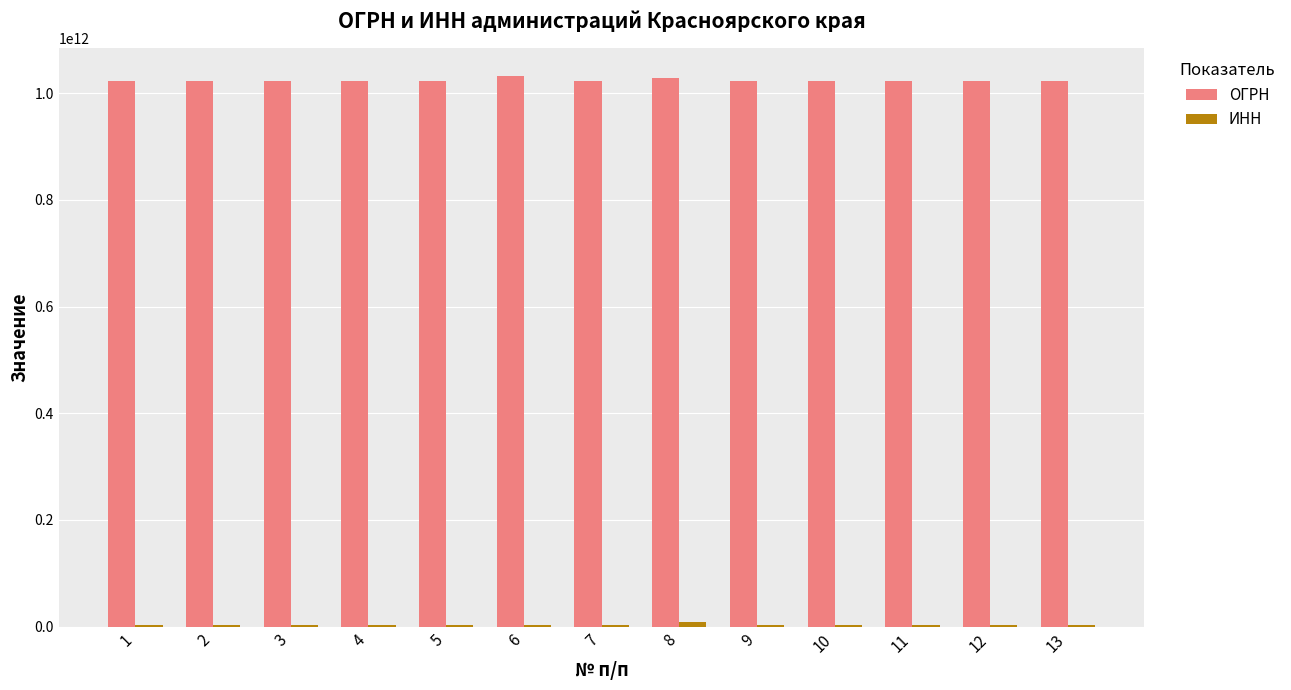

What is the greatest value displayed?

1032400530095